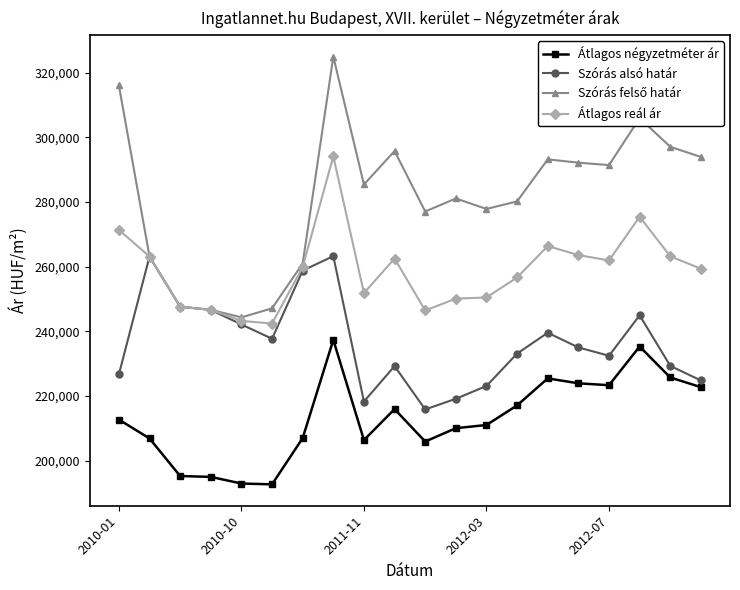

What is the value of the Átlagos reál ár point at the 11th from the left?

246450